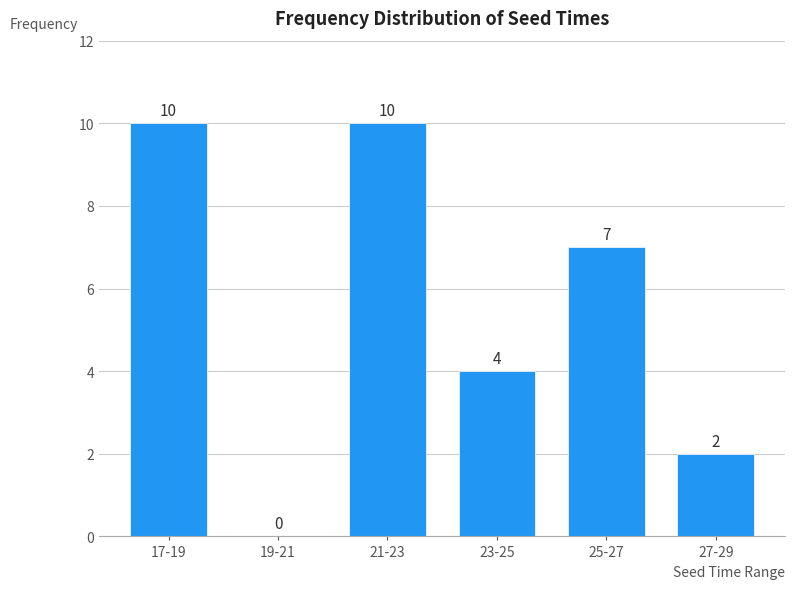

Reading left to right, extract all data points from this chart.

17-19=10	19-21=0	21-23=10	23-25=4	25-27=7	27-29=2